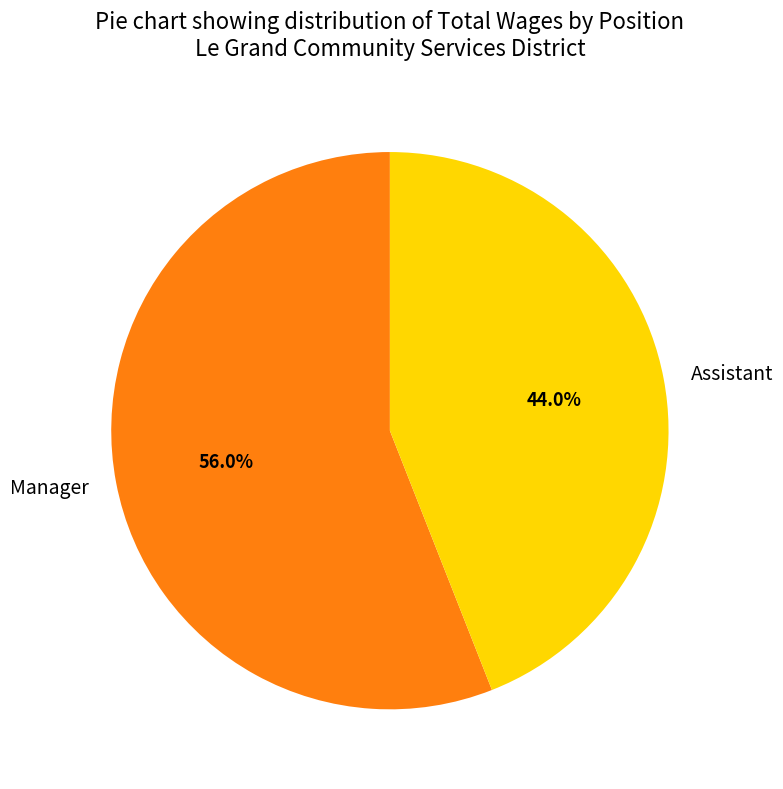

To the nearest percent, what percentage of the pie is Manager?

56%